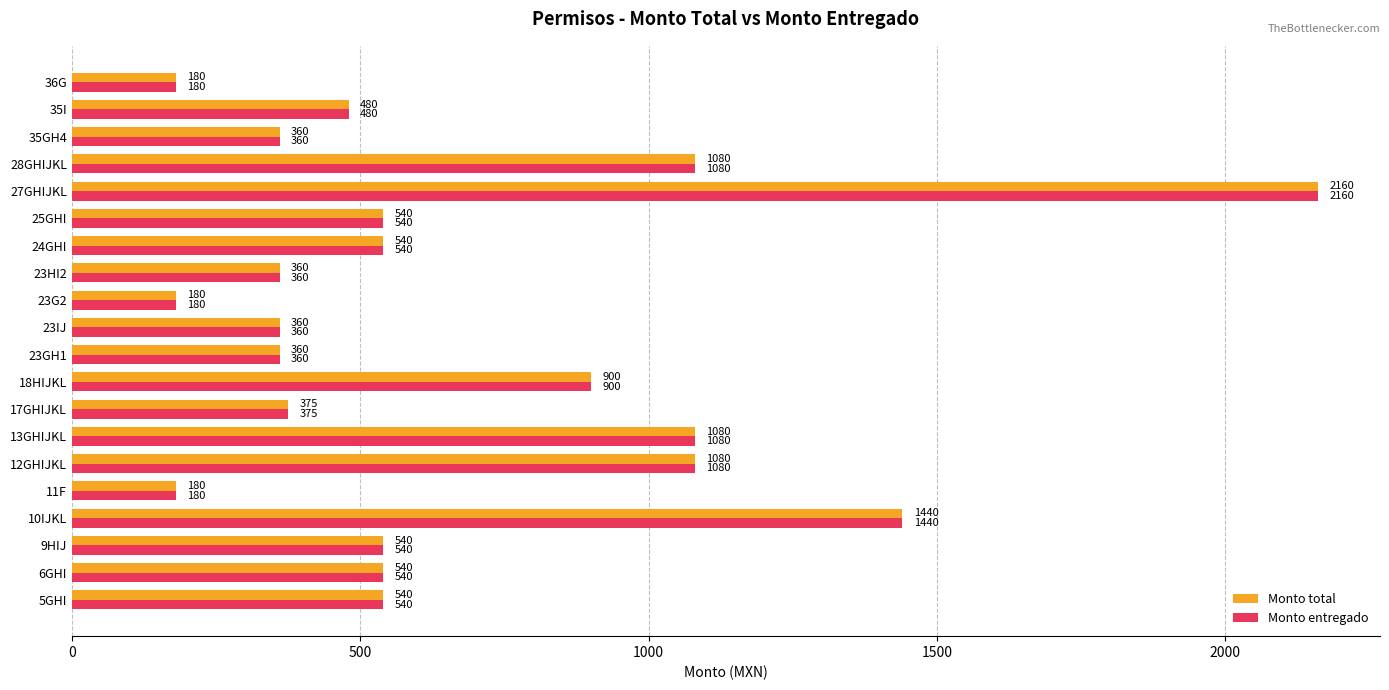

What is the smallest value displayed?

180